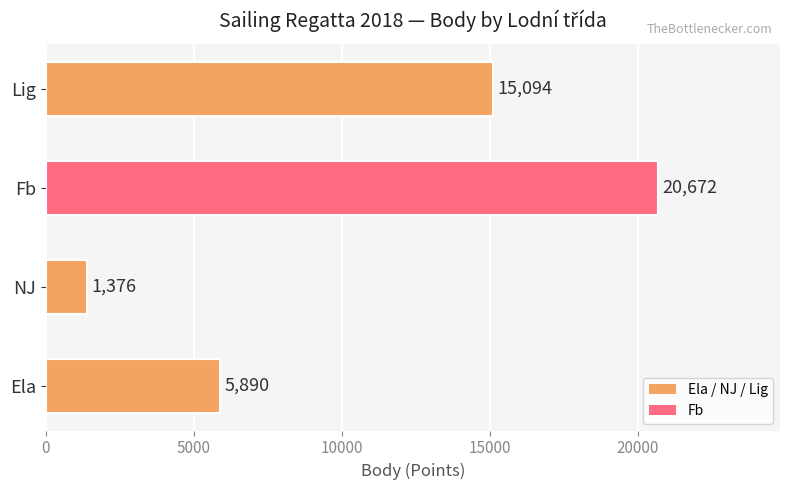

Reading bottom to top, list all the values displayed in this chart.

Ela=5890	NJ=1376	Fb=20672	Lig=15094